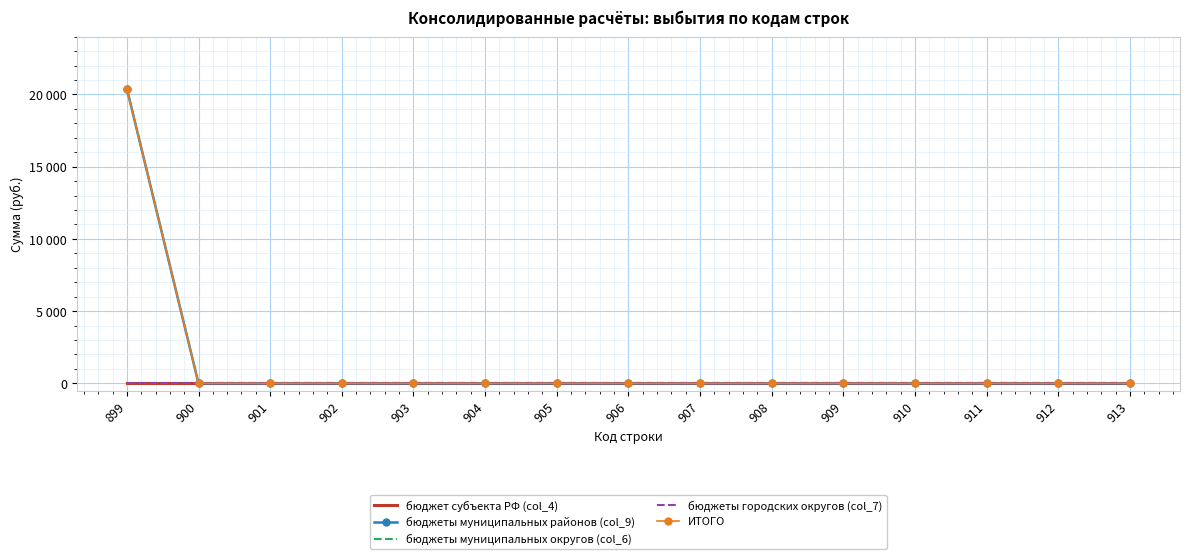

Rank the series by their maximum value, from lowest to highest.

бюджет субъекта РФ (col_4), бюджеты муниципальных округов (col_6), бюджеты городских округов (col_7), бюджеты муниципальных районов (col_9), ИТОГО